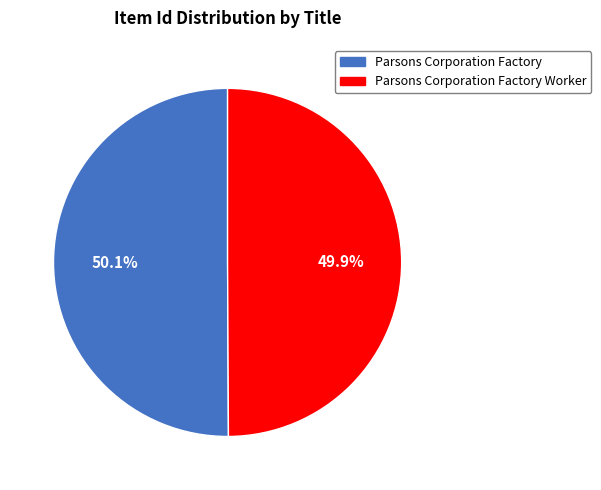

Combined, what portion of the pie is Parsons Corporation Factory Worker and Parsons Corporation Factory?

100.0%